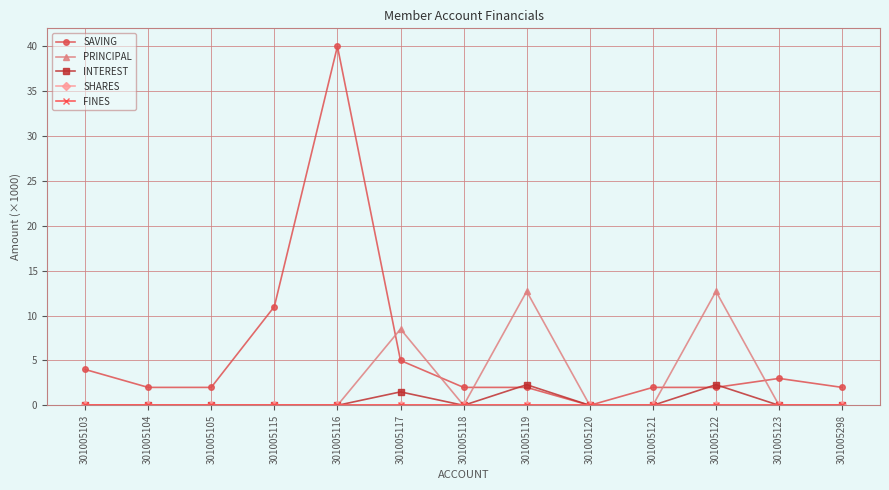

Is this an area chart (filled region under the line)?

No